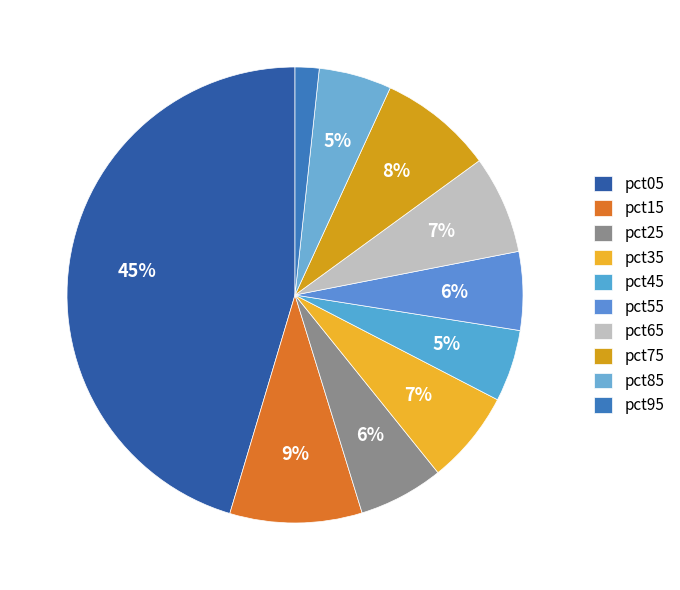

What percentage is NOT represented by pct05?

54.6%